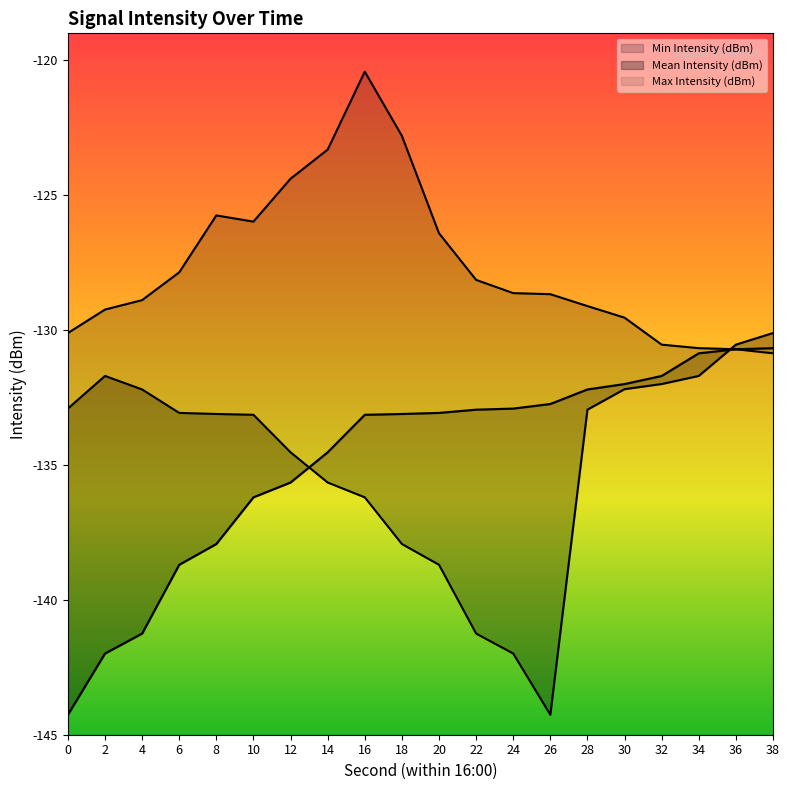

How many interior local valleys does the Min Intensity (dBm) series have?

1